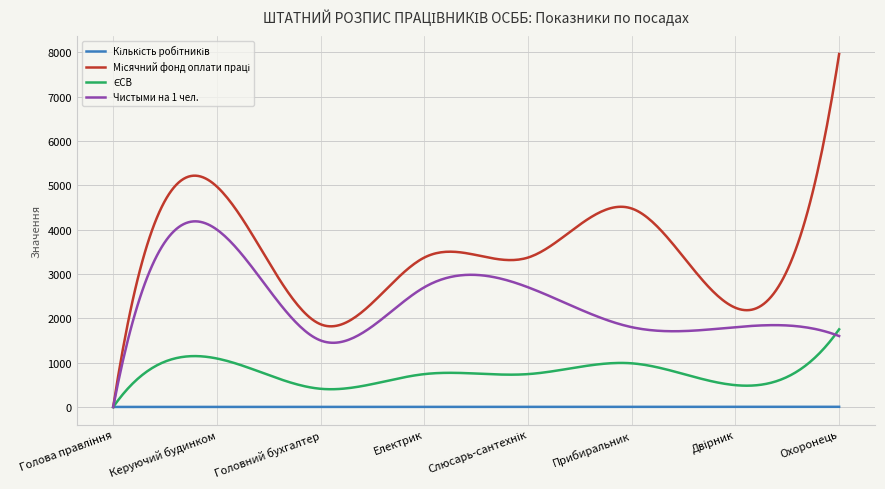

Does the chart have visible grid lines?

Yes